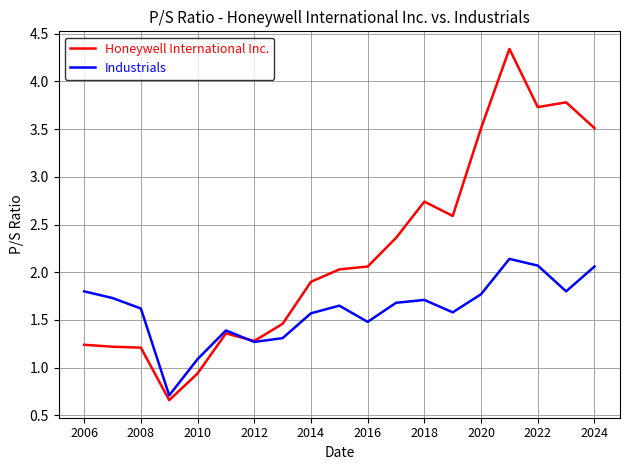

Which series has the largest total across all categories?

Honeywell International Inc.